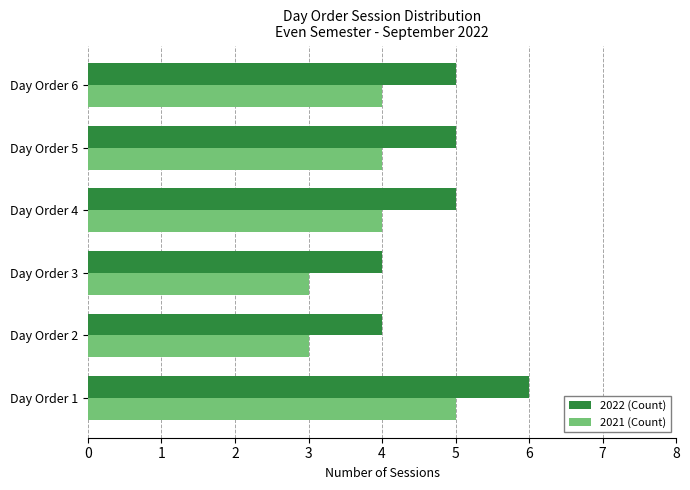

What is the maximum value for 2022 (Count)?

6